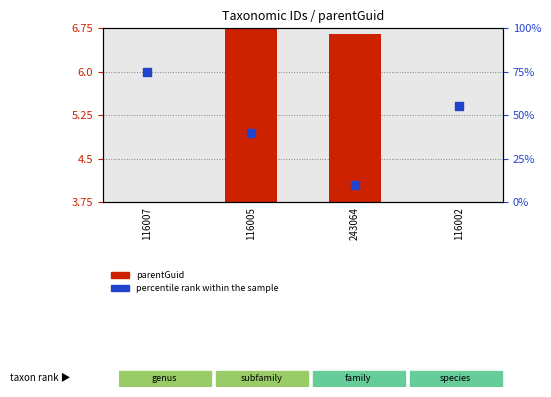

Which series contains the lowest Y value?

parentGuid